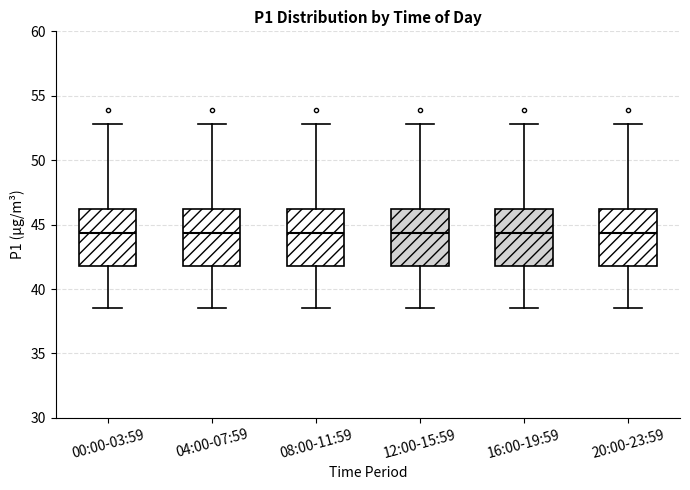

Reading left to right, read every box against the y-axis: the position of its median line, the range the box covers, and the ends of its whiskers. The values are not printed on the chart, so give them approximately, as read against the axis.

00:00-03:59: median 44.5, box 42.0 to 46.0, whiskers 38.5 to 53.0
04:00-07:59: median 44.5, box 42.0 to 46.0, whiskers 38.5 to 53.0
08:00-11:59: median 44.5, box 42.0 to 46.0, whiskers 38.5 to 53.0
12:00-15:59: median 44.5, box 42.0 to 46.0, whiskers 38.5 to 53.0
16:00-19:59: median 44.5, box 42.0 to 46.0, whiskers 38.5 to 53.0
20:00-23:59: median 44.5, box 42.0 to 46.0, whiskers 38.5 to 53.0